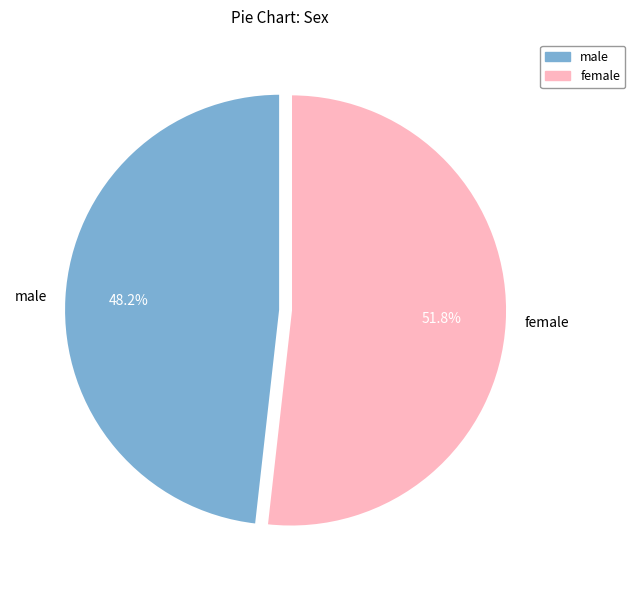

Which has a higher value, male or female?

female